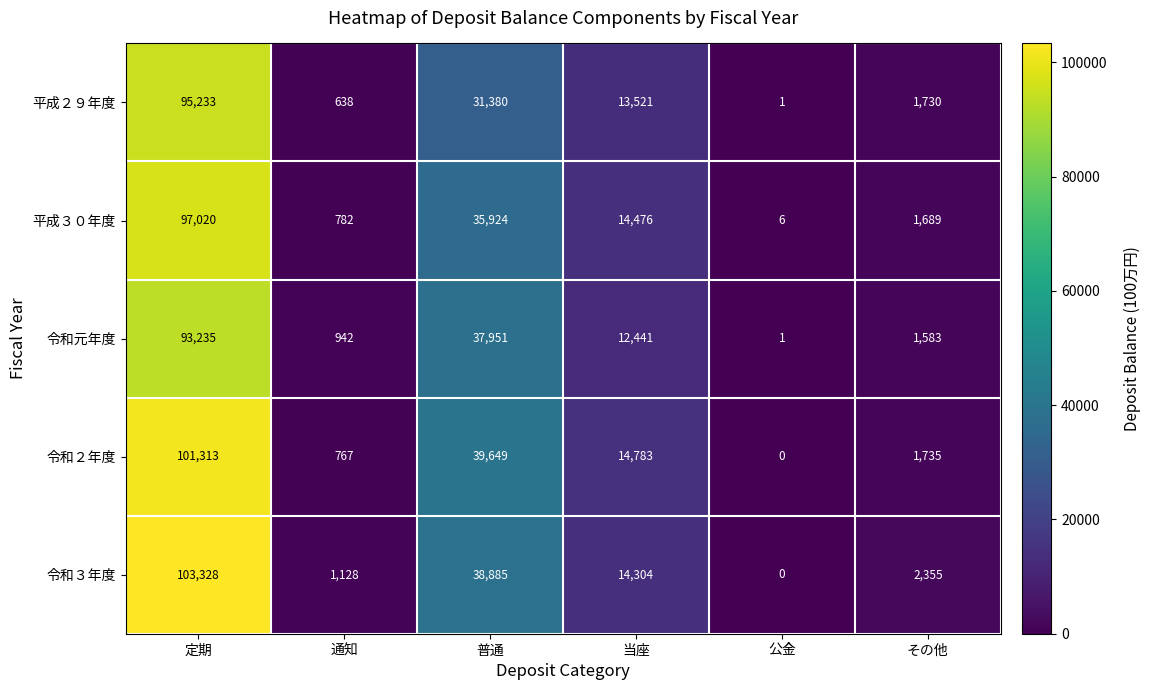

At which label is 令和２年度 closest to 50656?

普通